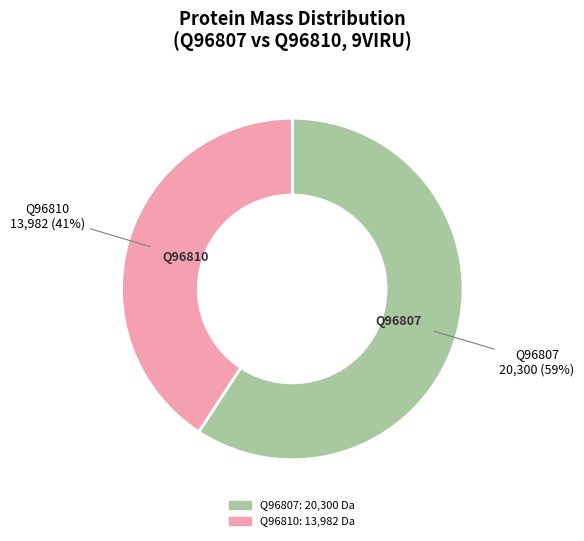

How many segments does this pie chart have?

2